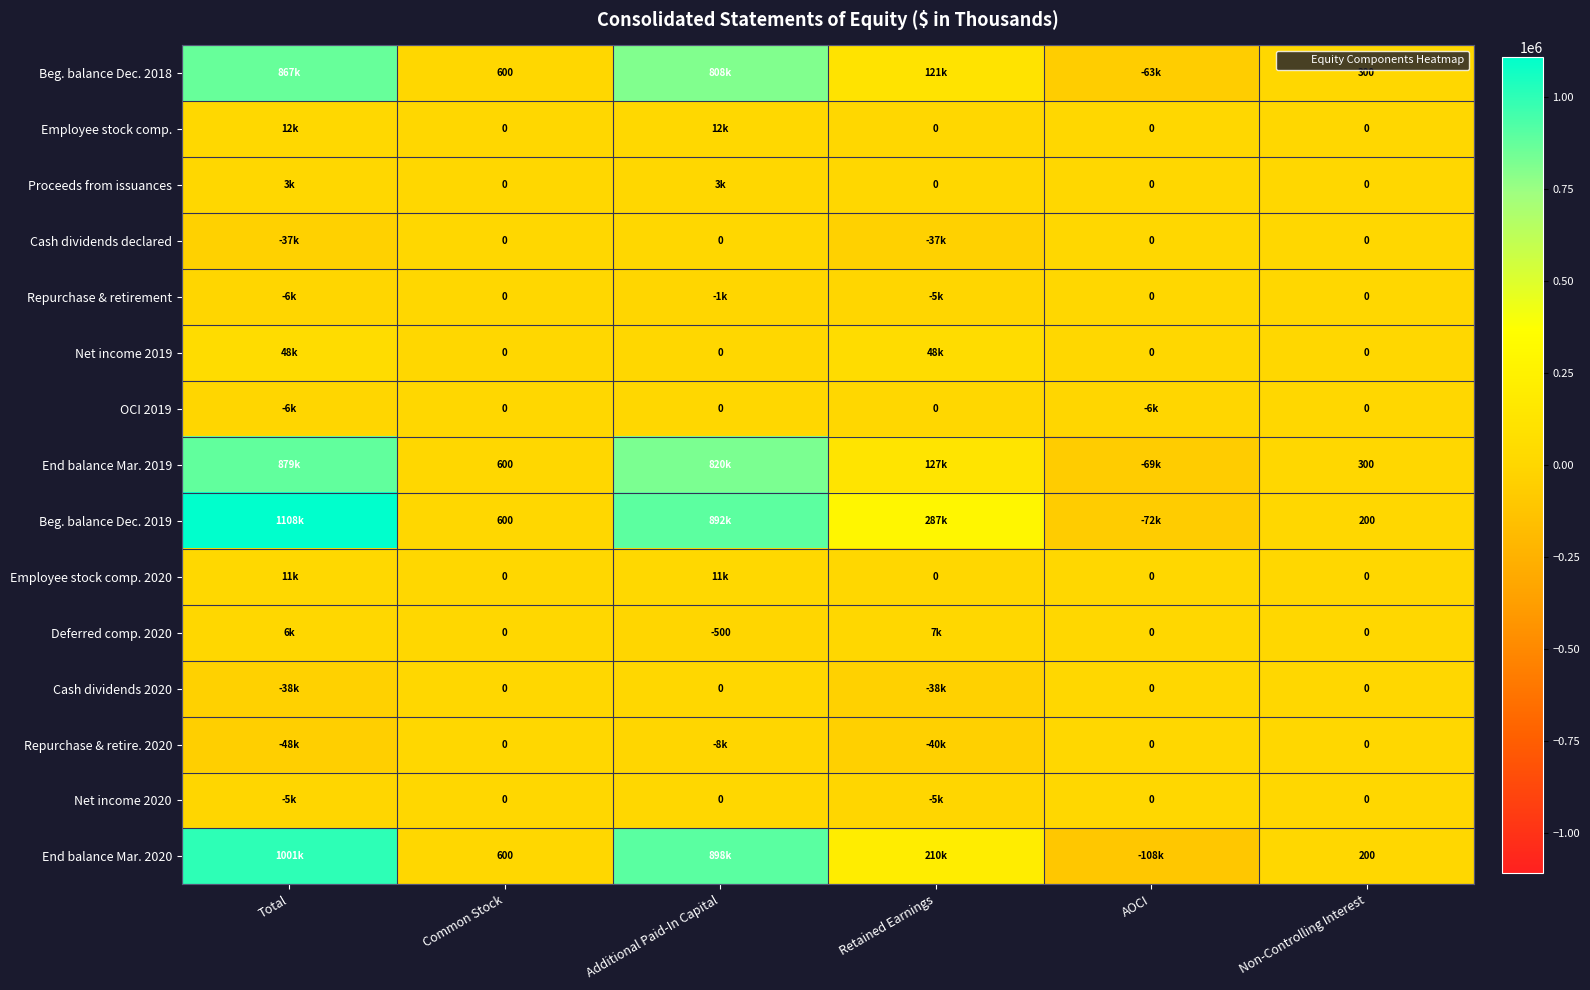

Is it true that Proceeds from issuances equals 0 at AOCI?

True